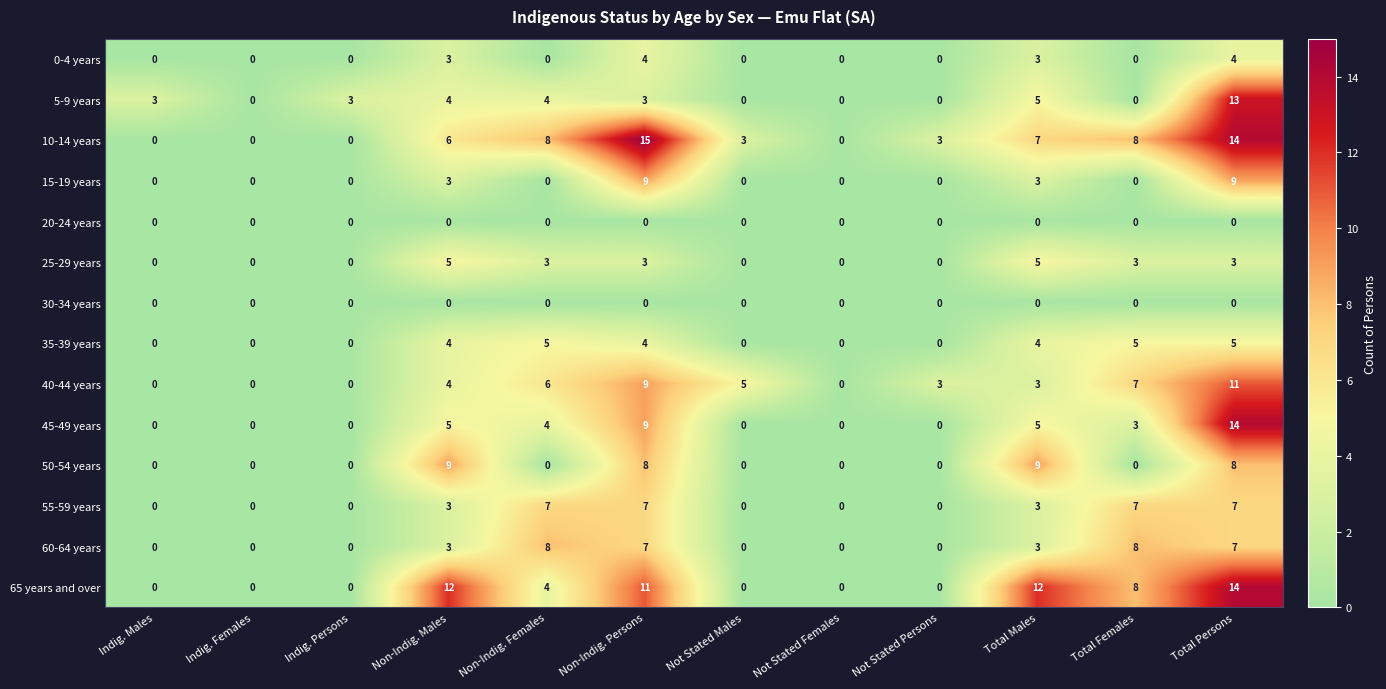

What is the total value across all series at Non-Indig. Persons?

89